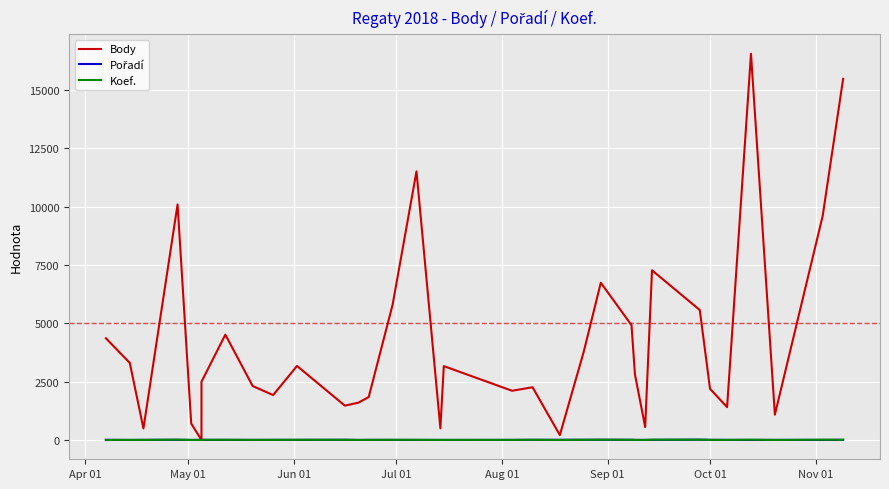

True or false: Body has a value of 1711 at 10.

False